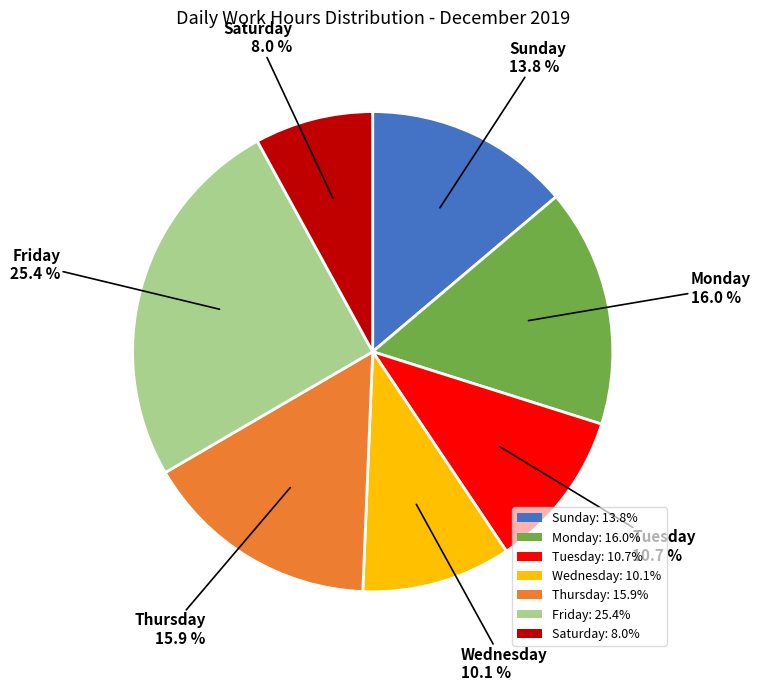

Does any single category account for the majority?

No